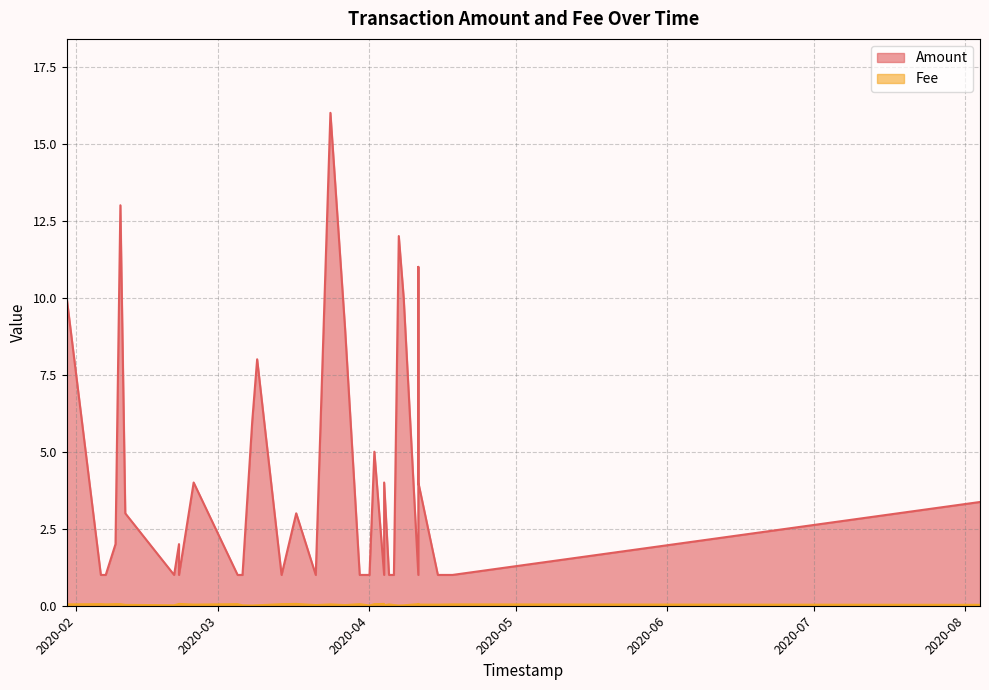

Is the value of Fee at 13 greater than the value of Amount at 25?

No